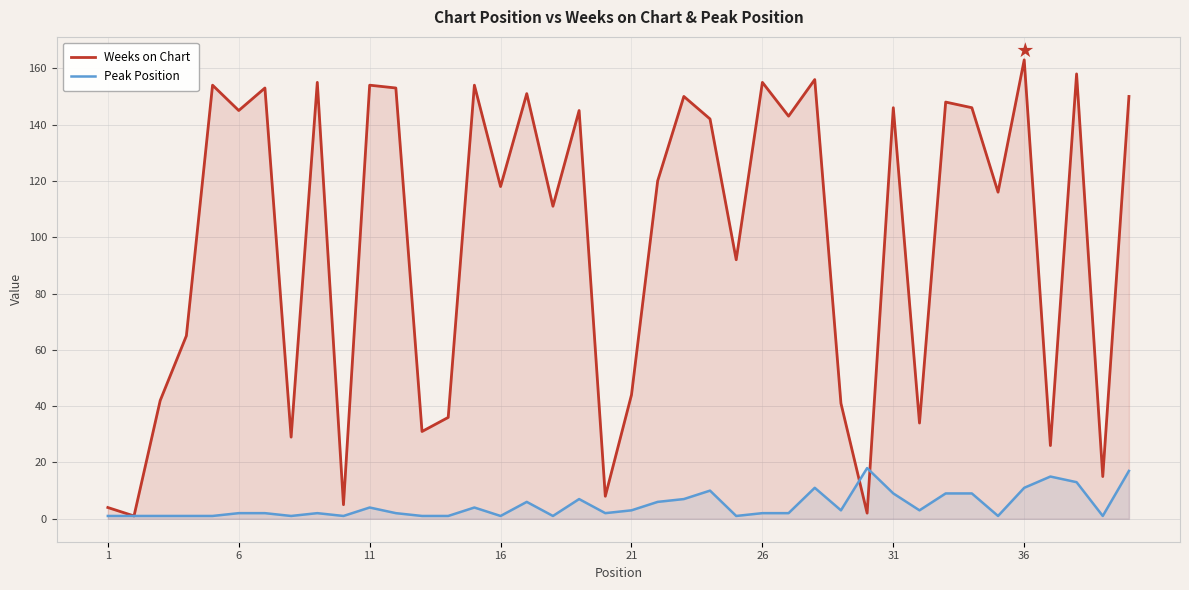

Which series has the largest total across all categories?

Weeks on Chart